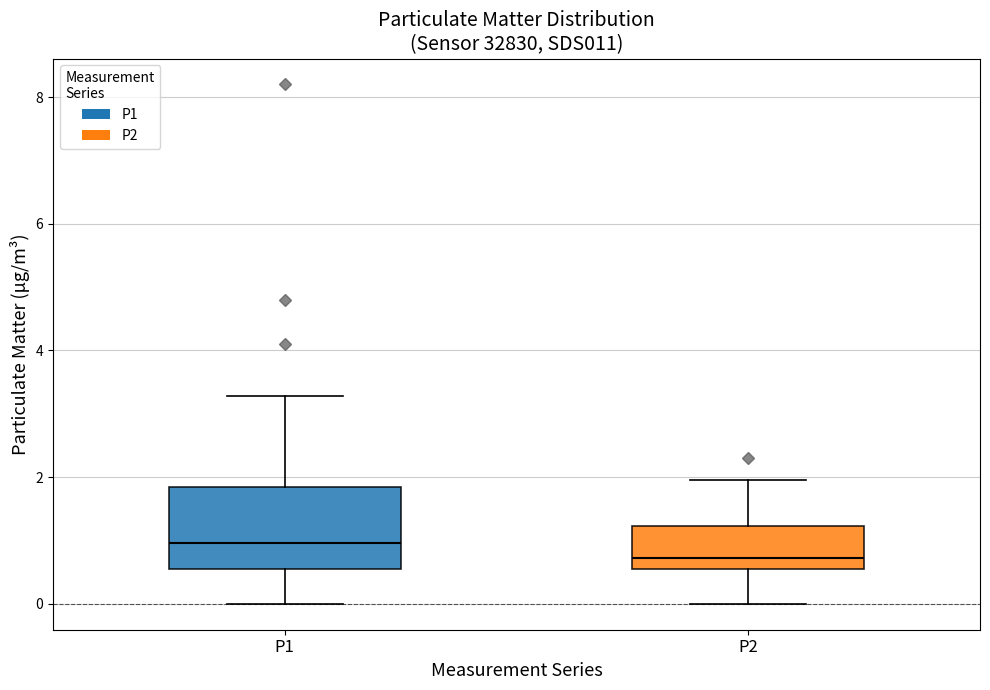

Which box has the highest median line?

P1